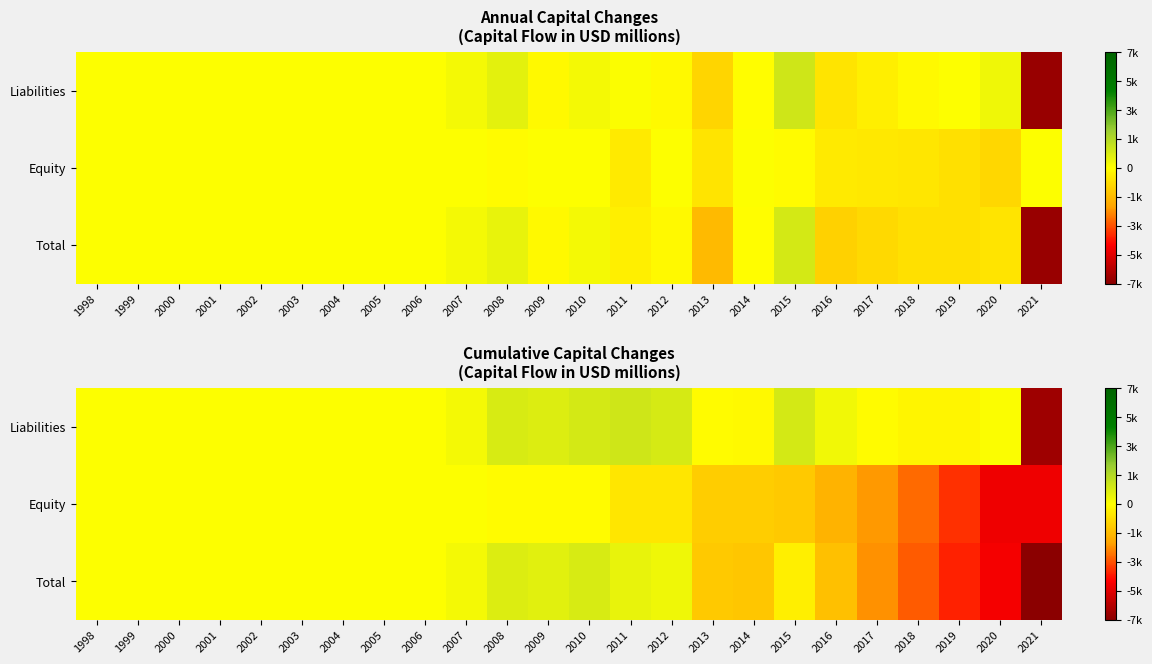

At how many categories does at least one series exceed -6517?

24